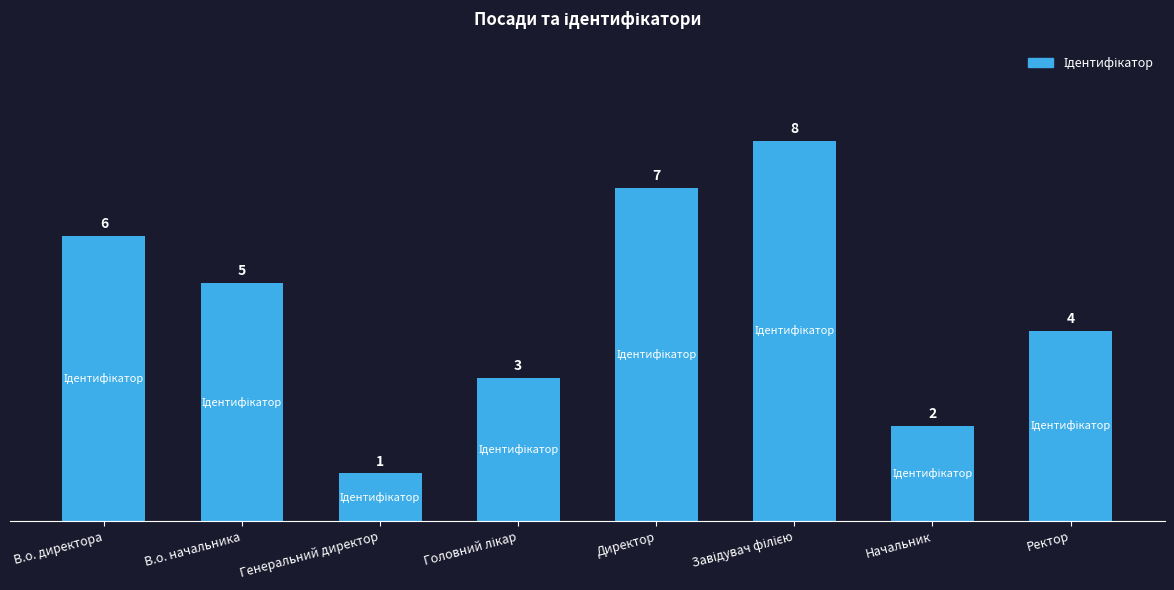

Reading left to right, what are all the values shown in this chart?

6	5	1	3	7	8	2	4